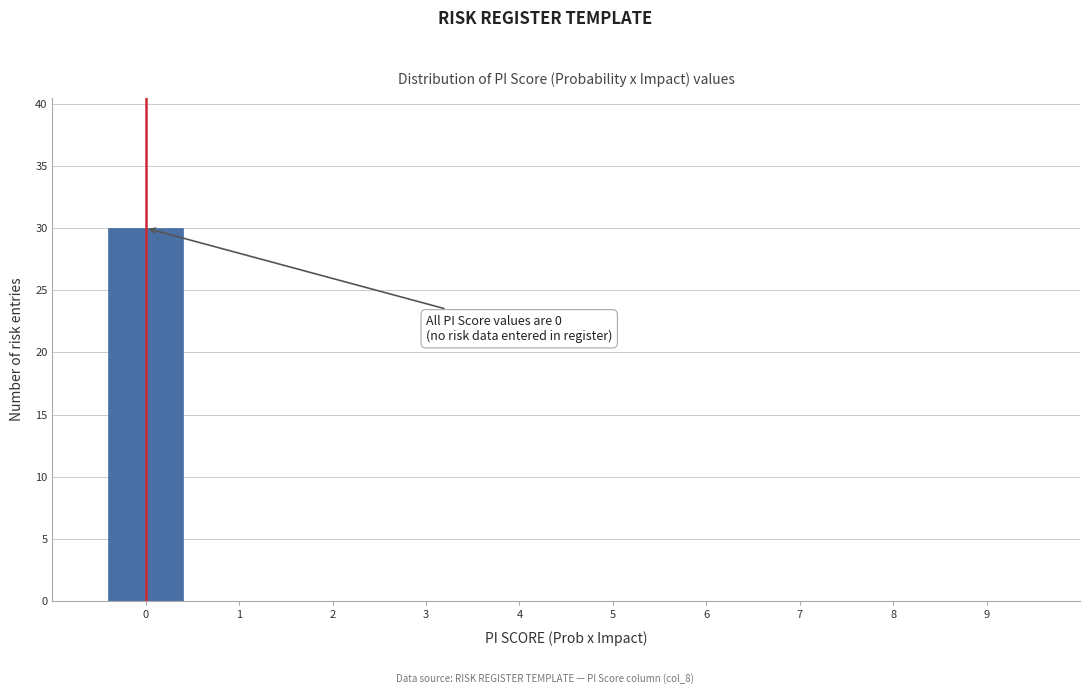

Which range on the x-axis has the tallest bar?

-0.5 to 0.5